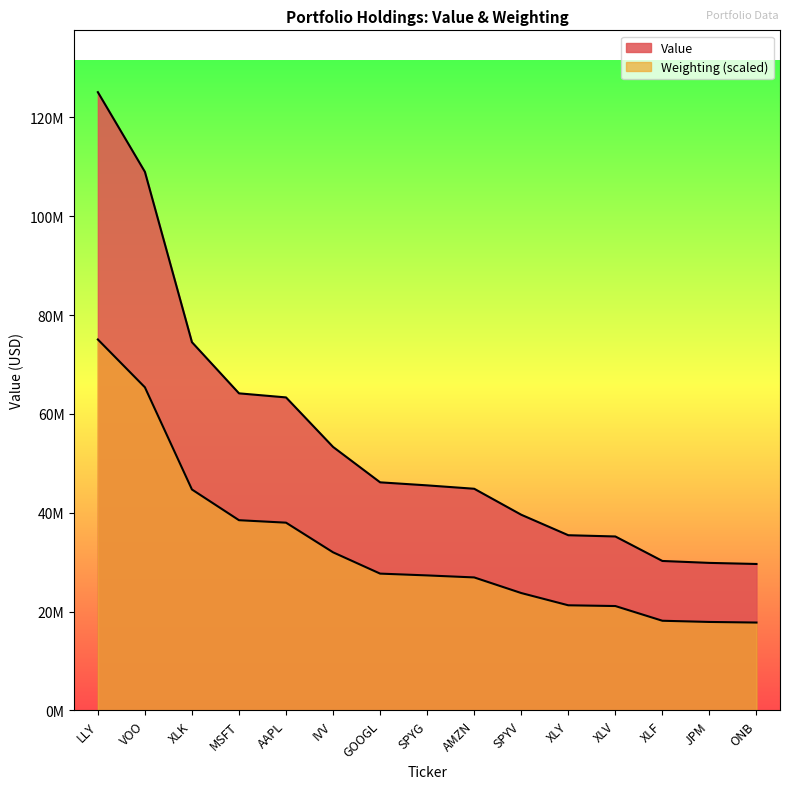

At which label is Value closest to 77379000?

XLK